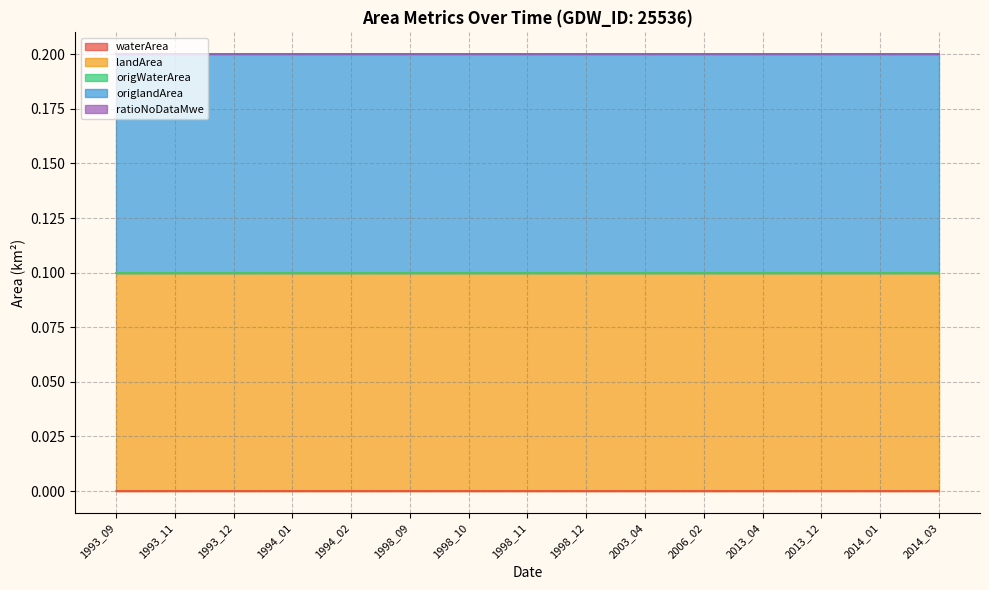

List the series in order of their peak value, lowest first.

waterArea, origWaterArea, ratioNoDataMwe, landArea, origlandArea